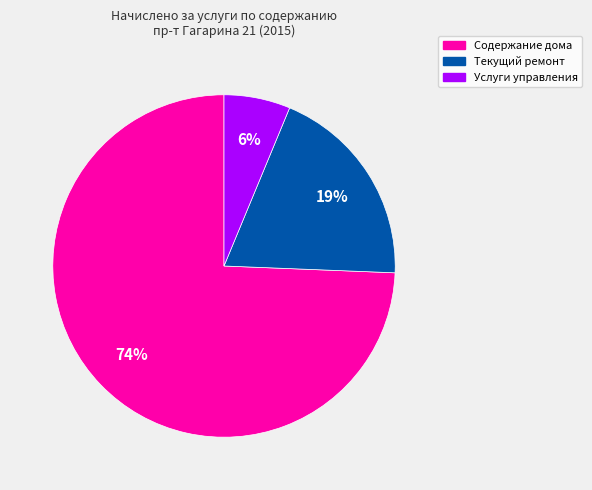

To the nearest percent, what is the combined percentage of Содержание дома and Услуги управления?

81%